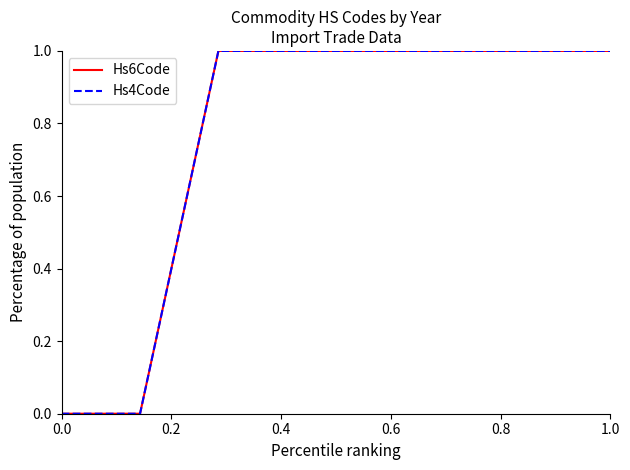

How many lines are shown in the chart?

2